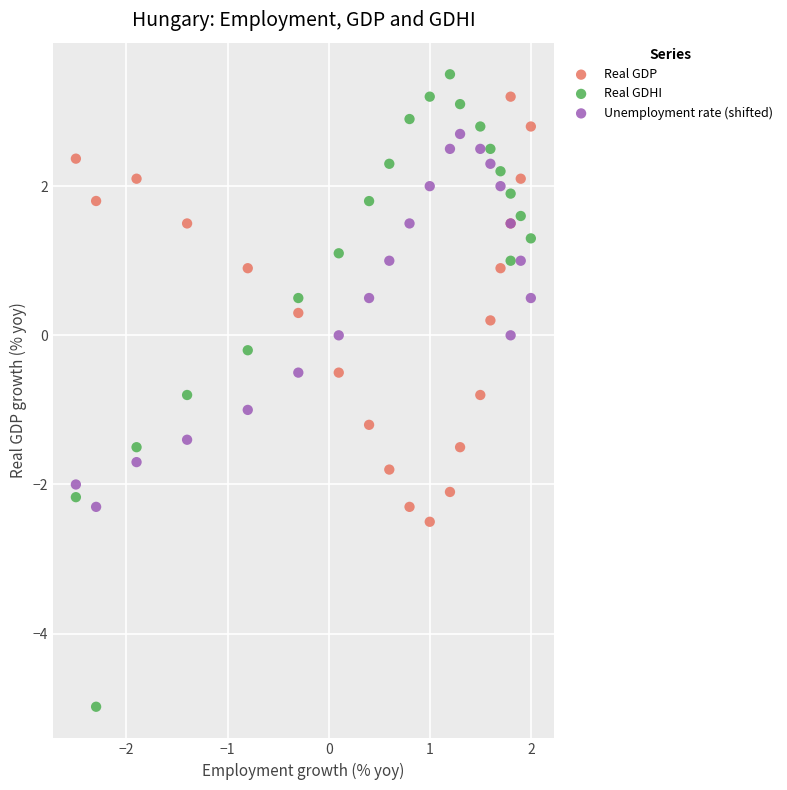

Which series reaches the minimum Y coordinate?

Real GDHI